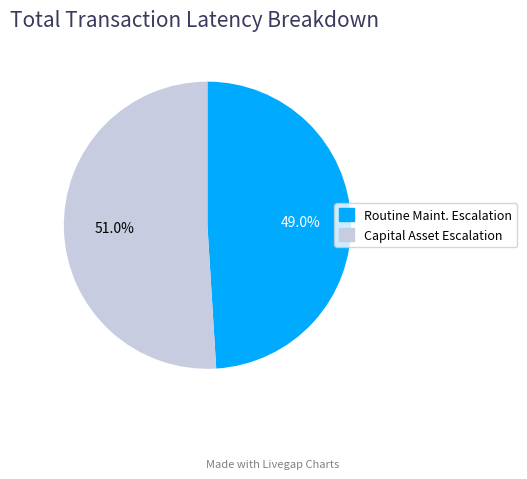

Does any single category account for the majority?

Yes